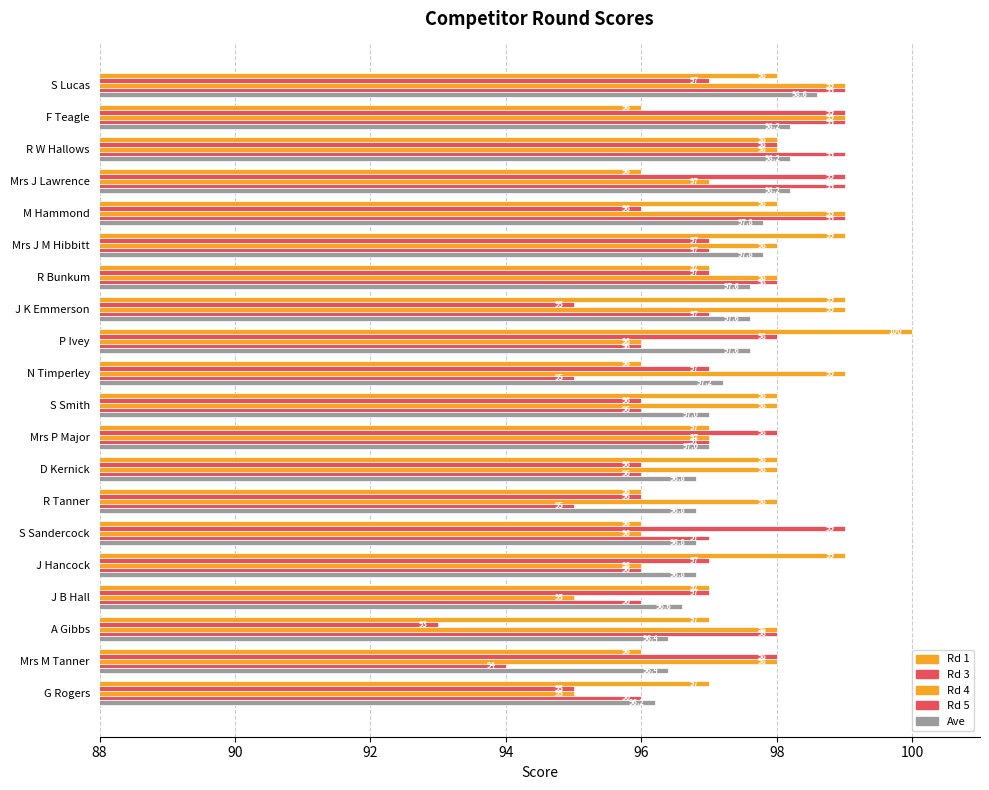

How many categories are shown in the chart?

20